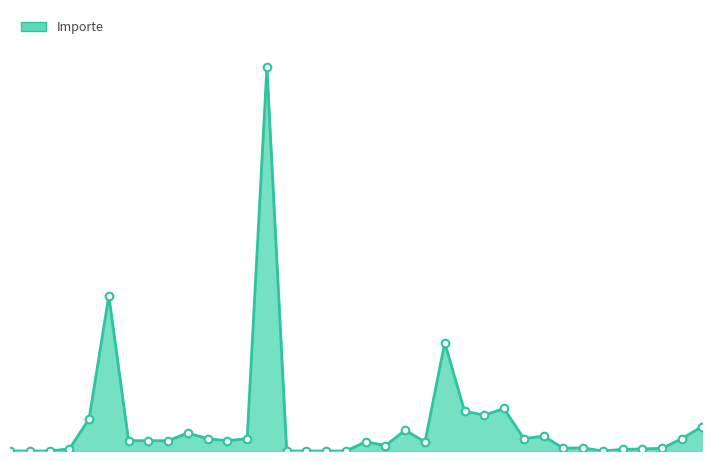

Is this an area chart (filled region under the line)?

Yes